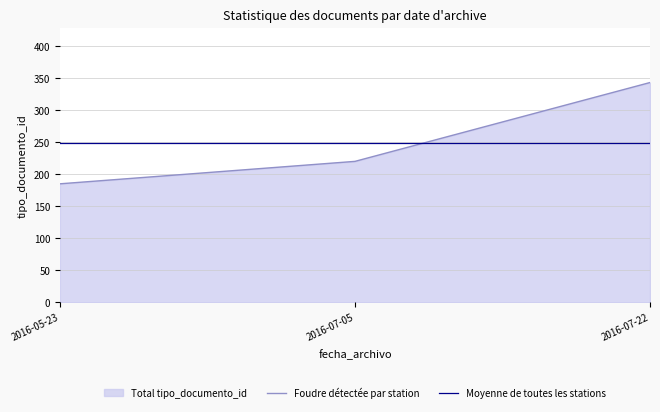

Reading left to right, extract all data points from this chart.

Foudre détectée par station: 2016-05-23=185.0	2016-07-05=220.0	2016-07-22=343.0
Moyenne de toutes les stations: 2016-05-23=249.3	2016-07-05=249.3	2016-07-22=249.3